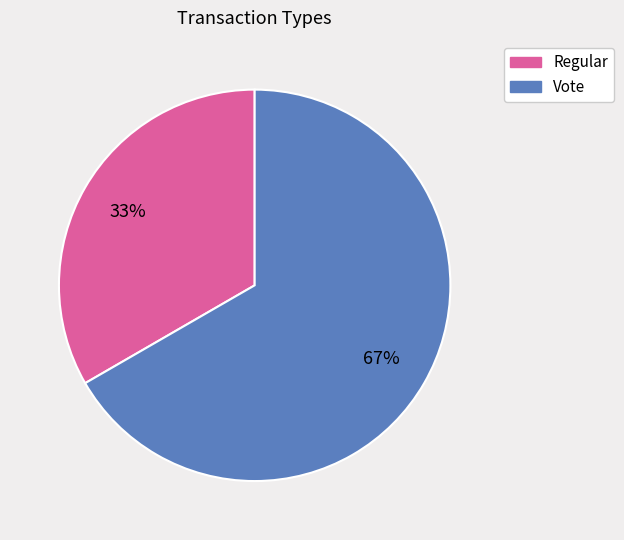

Which category accounts for the majority?

Vote